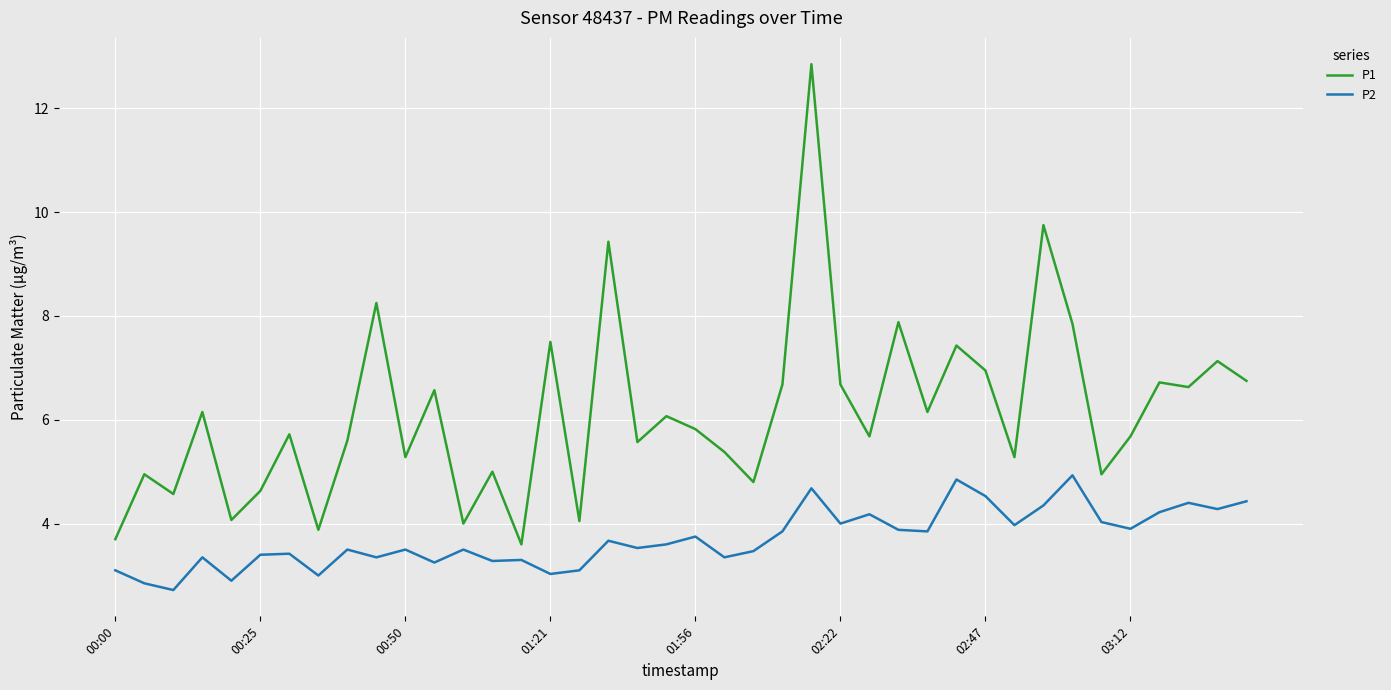

What is the difference between the maximum and minimum values in the P2 series?

2.2